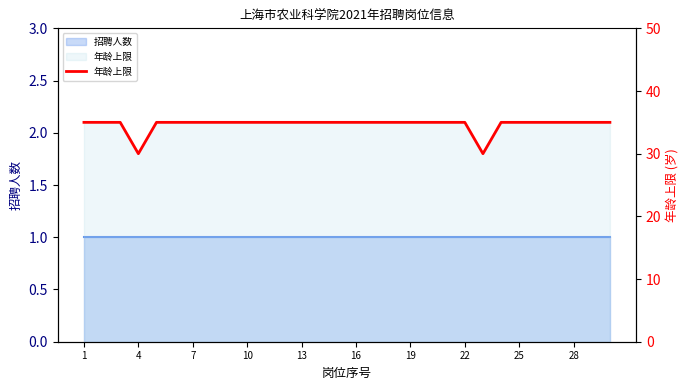

Does the chart have visible grid lines?

No